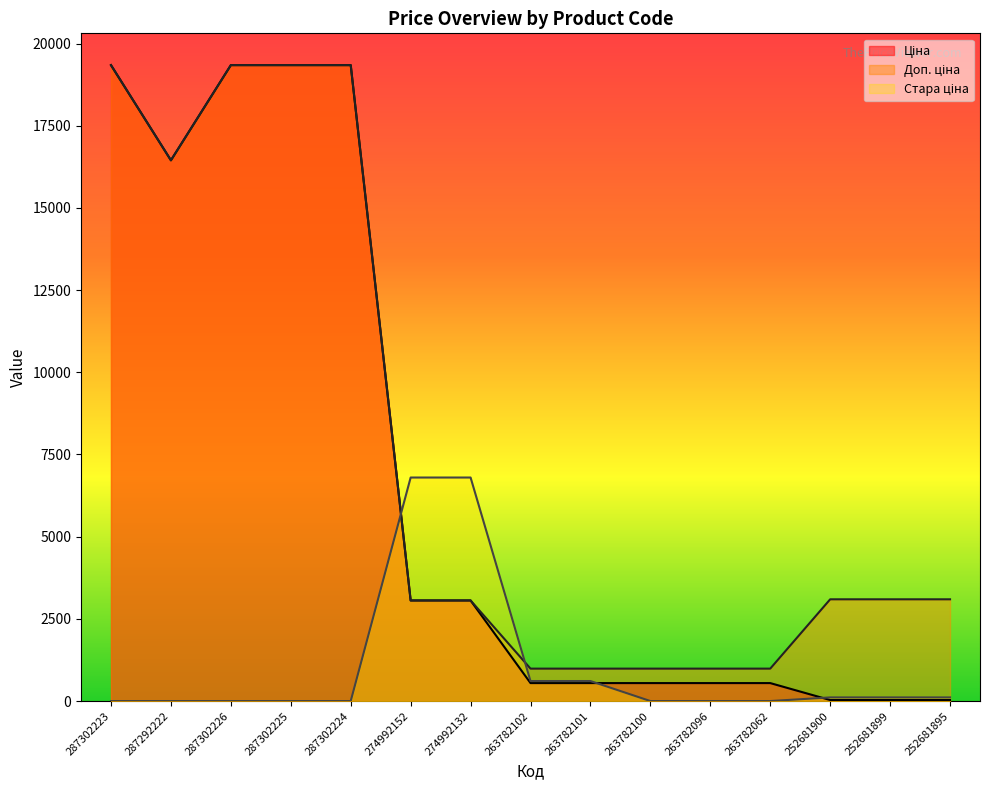

What is the label of the 8th point from the right?

263782102